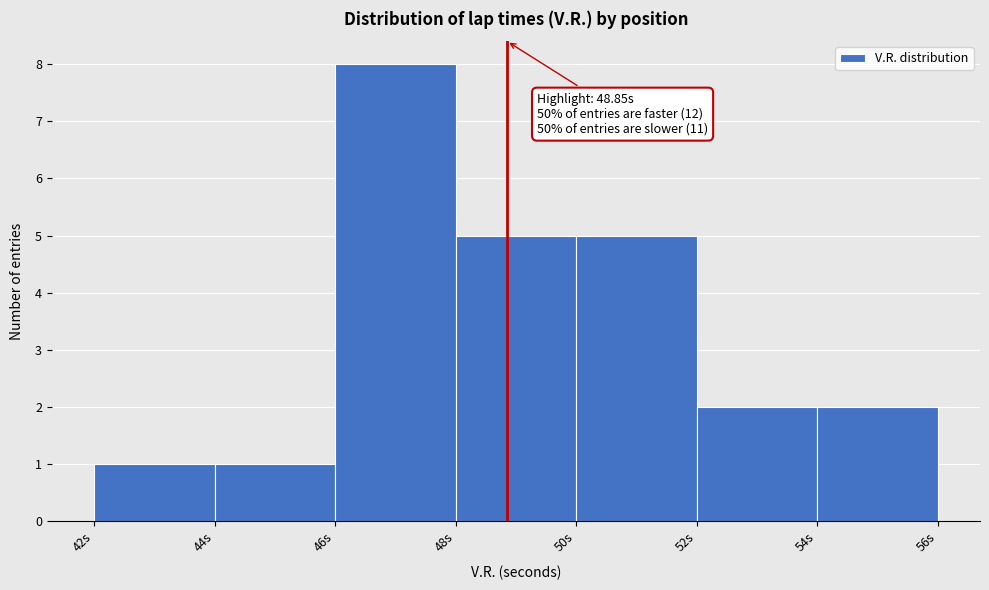

Over which range of the x-axis is the bar tallest?

46 to 48